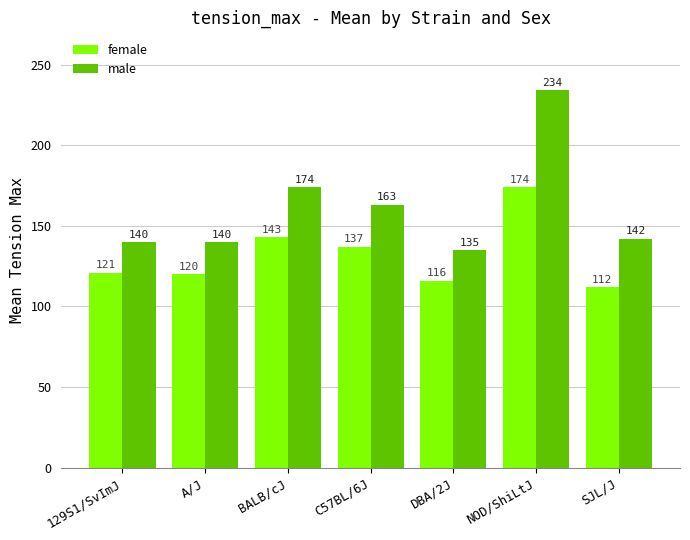

List the series in order of their overall mean, lowest first.

female, male